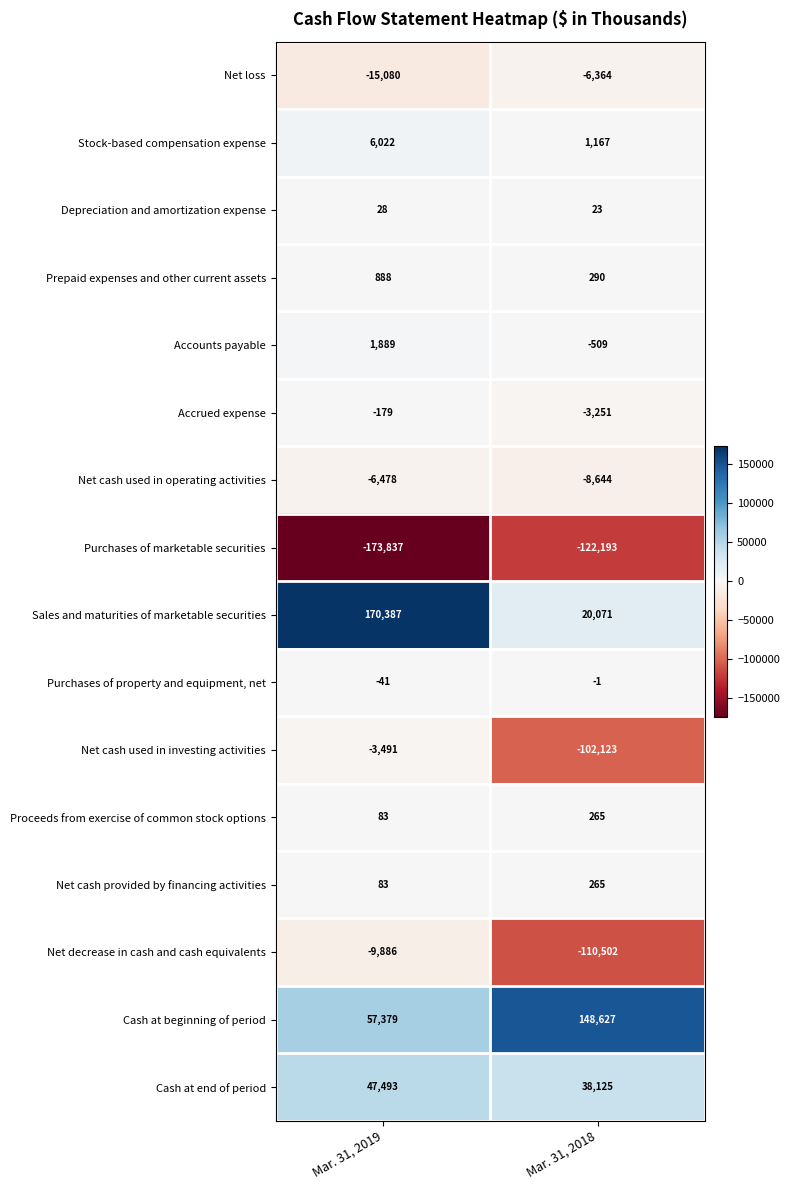

The value of Cash at beginning of period at Mar. 31, 2019 is 57379. True or false?

True